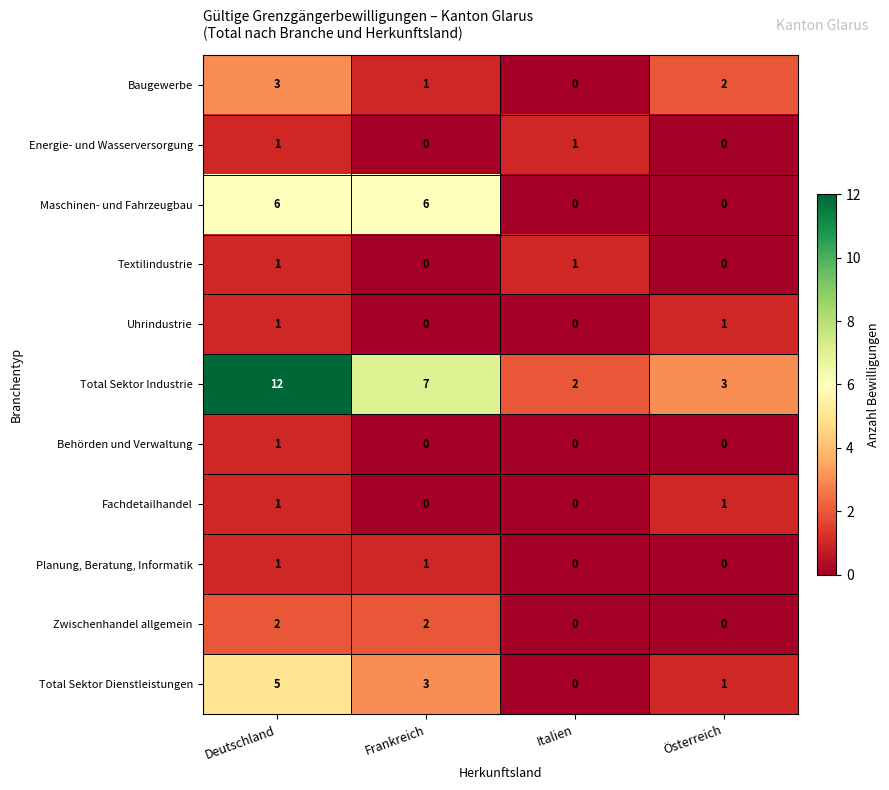

The Textilindustrie series shows 0 at Österreich. True or false?

True